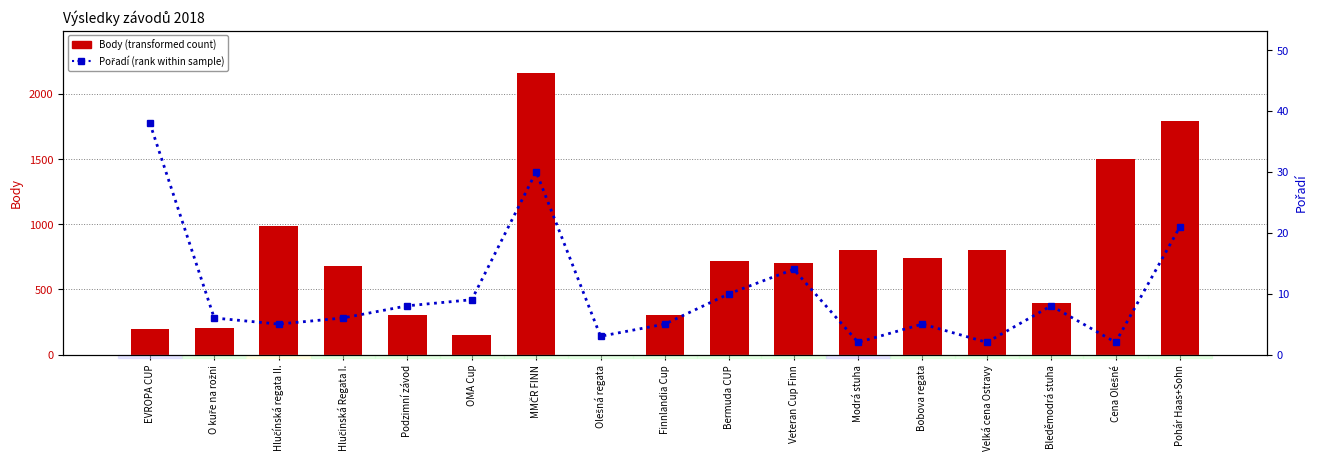

The Pořadí series shows 1 at Modrá stuha. True or false?

False